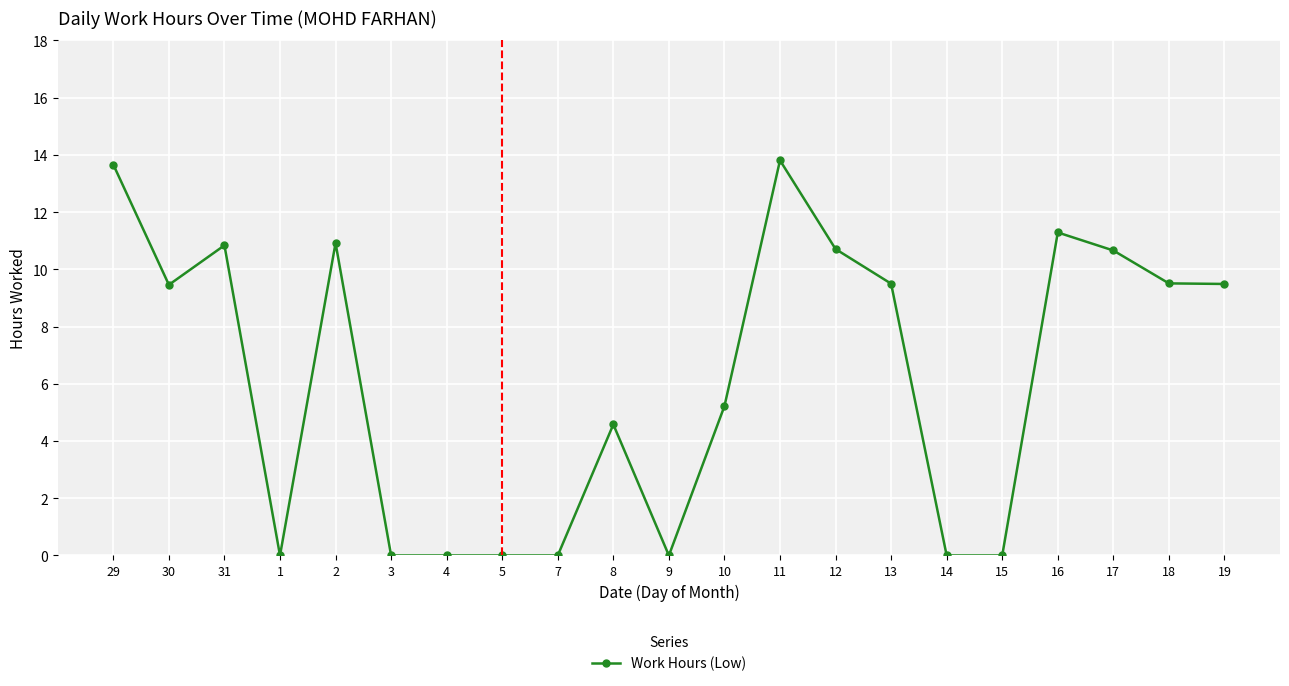

At which category does the data reach its first local peak?

31